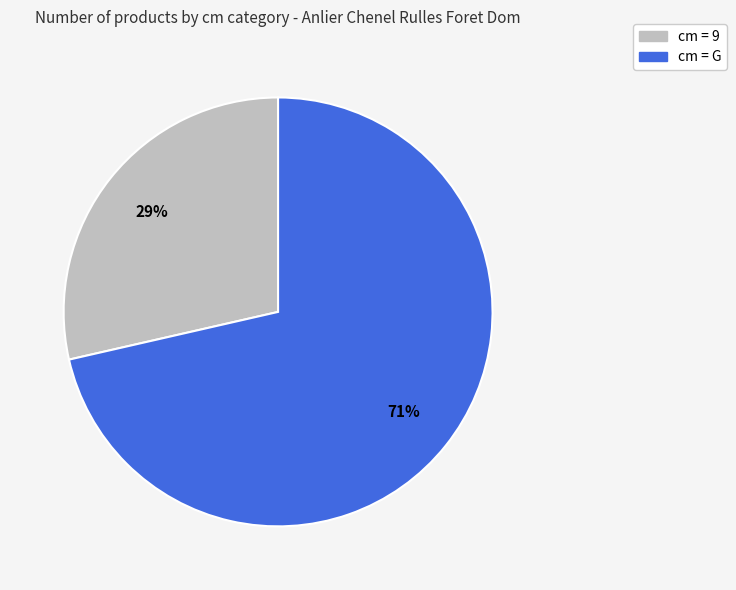

Is there any slice that represents more than half of the pie?

Yes